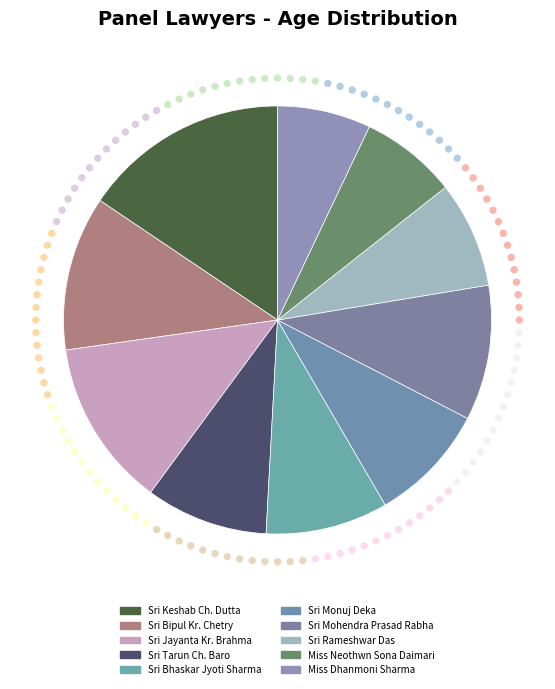

Count the number of slices in the pie.

10